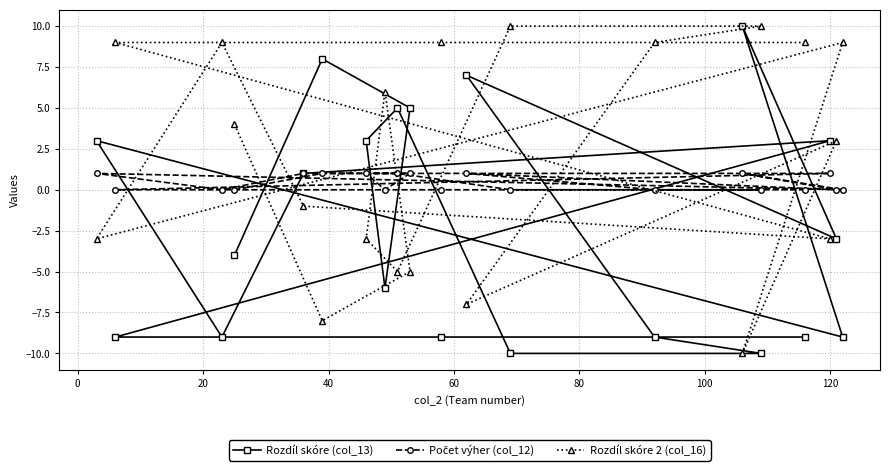

What is the value of the Rozdíl skóre (col_13) point at the 14th from the left?

-9